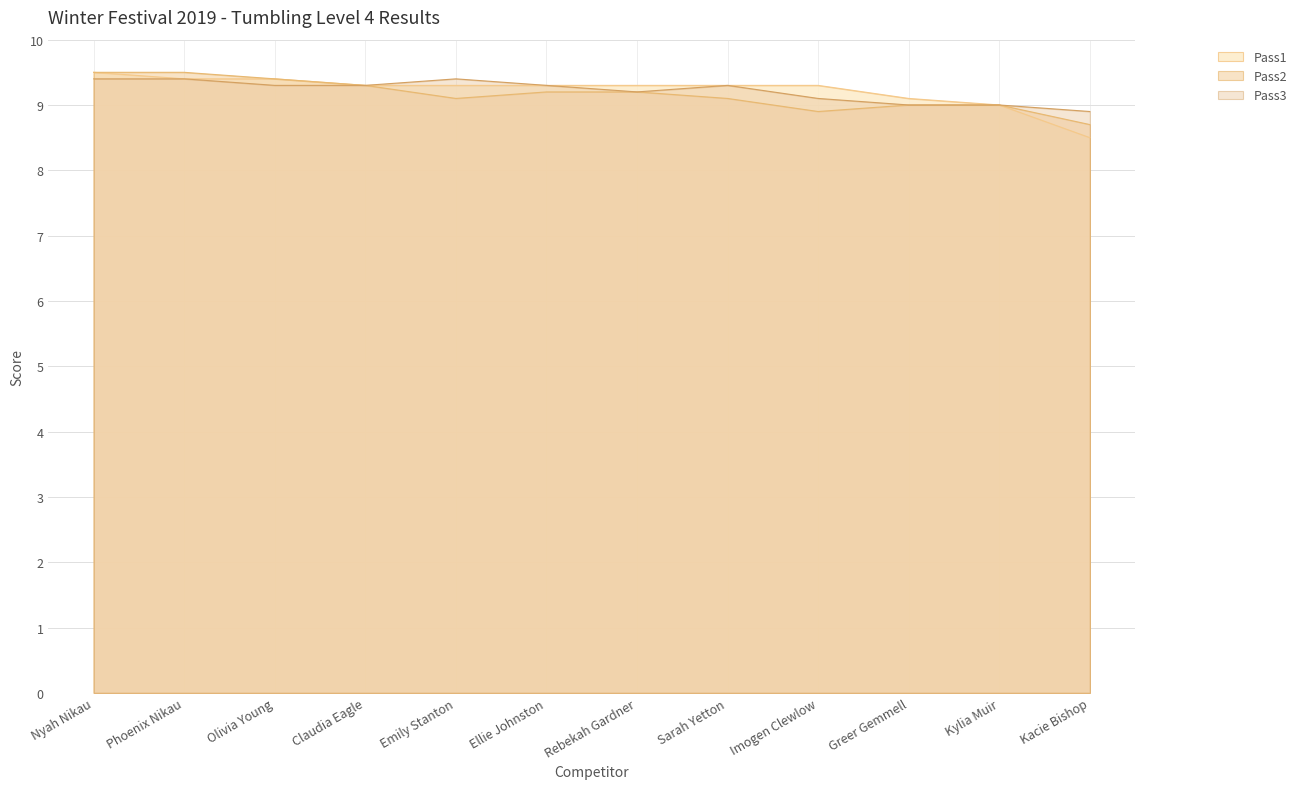

True or false: Pass2 and Pass3 intersect in this chart.

False